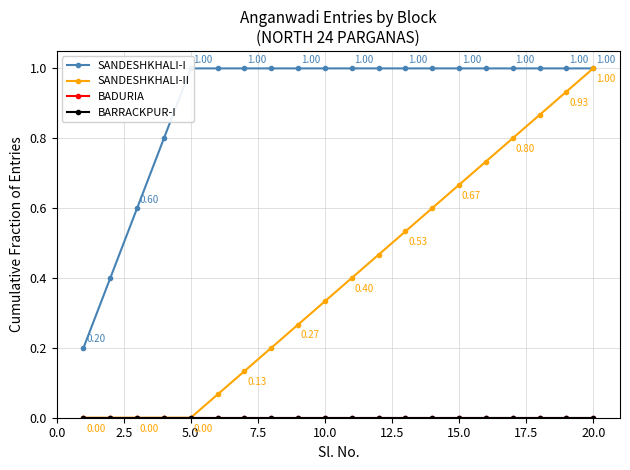

At how many categories does at least one series exceed 0?

20